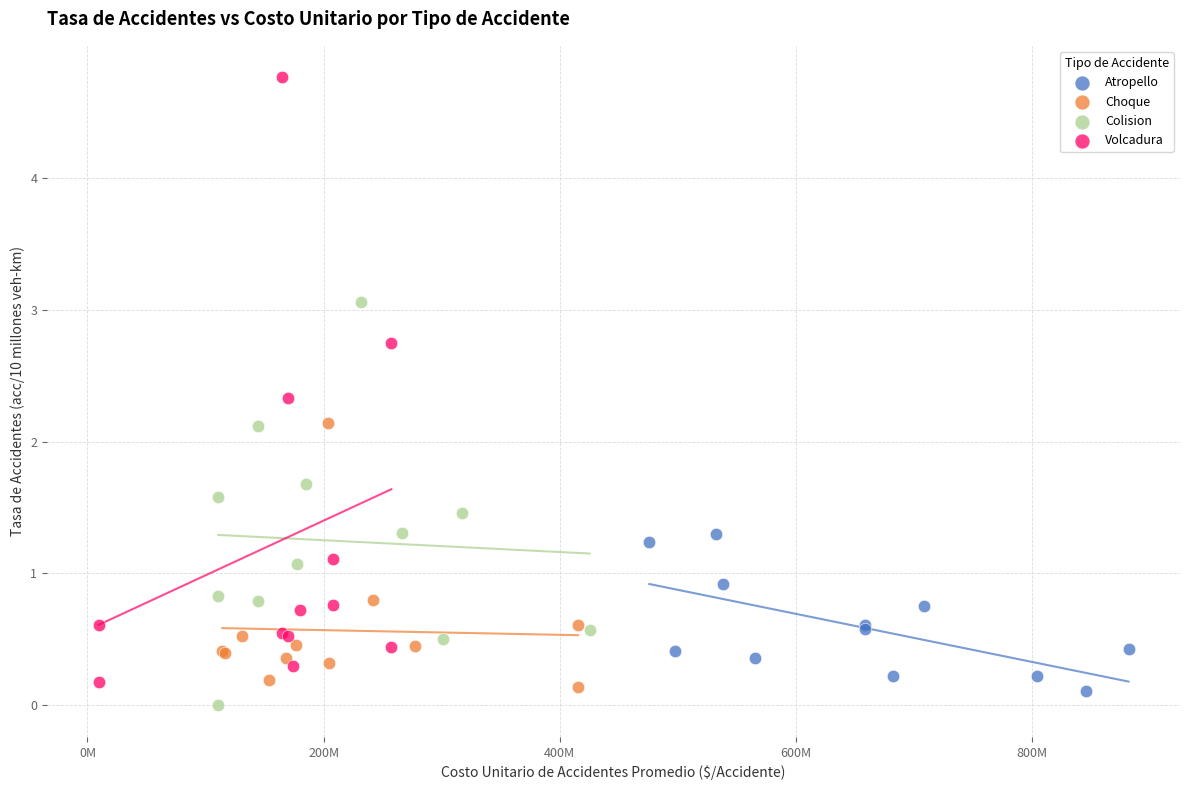

Which series reaches the maximum Y coordinate?

Volcadura